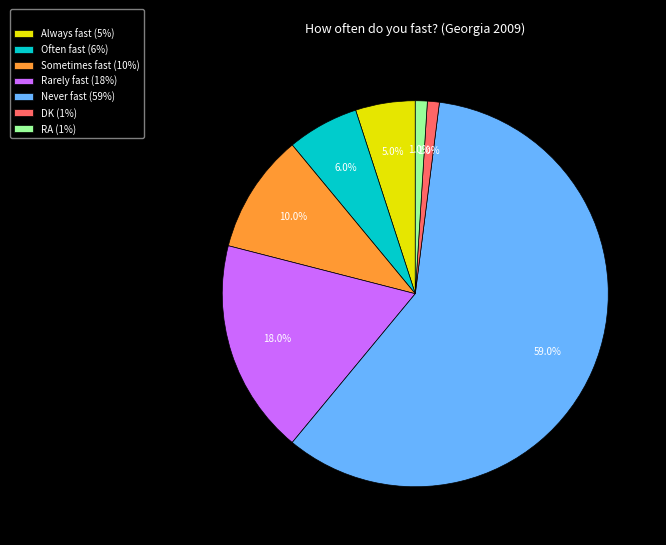

Which category has the biggest portion of the pie?

Never fast